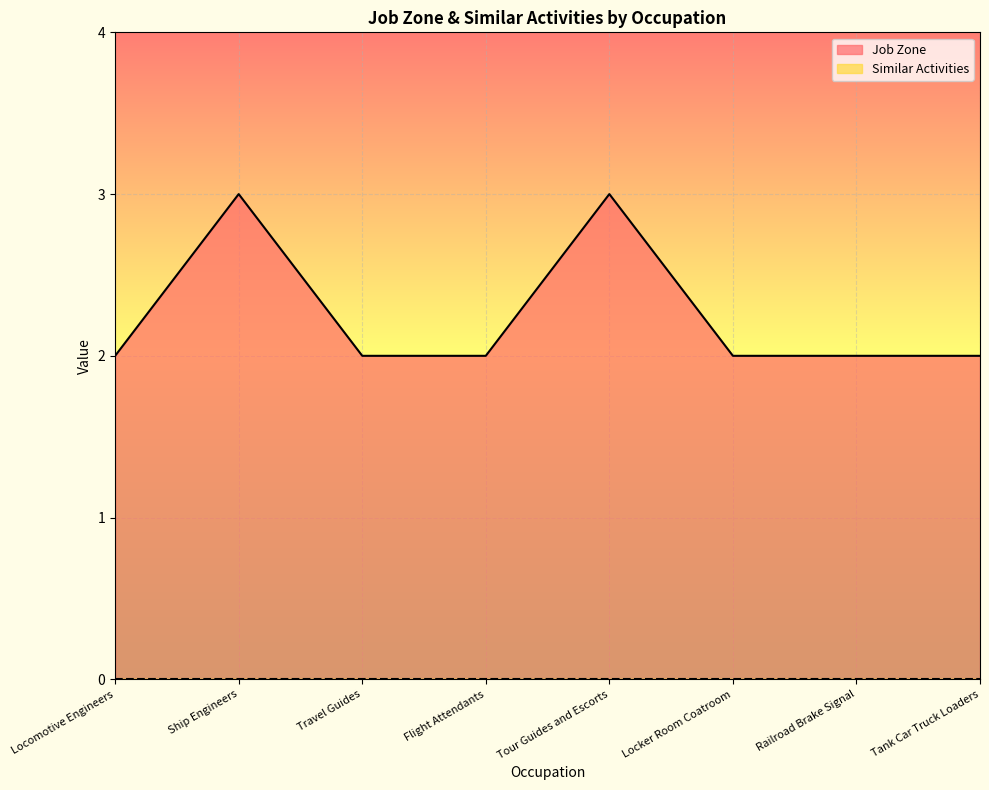

Reading left to right, extract all data points from this chart.

Locomotive Engineers=2	Ship Engineers=3	Travel Guides=2	Flight Attendants=2	Tour Guides and Escorts=3	Locker Room Coatroom=2	Railroad Brake Signal=2	Tank Car Truck Loaders=2